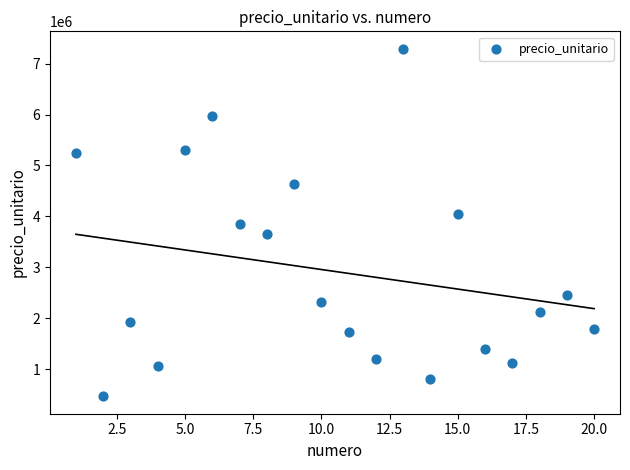

What is the range of Y values (max minus min)?

6828900